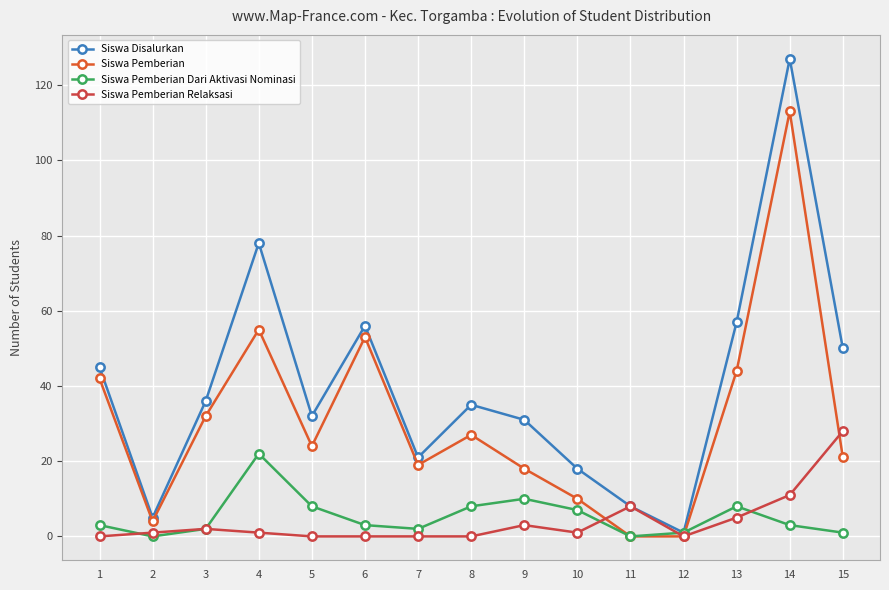

List the series in order of their peak value, highest first.

Siswa Disalurkan, Siswa Pemberian, Siswa Pemberian Relaksasi, Siswa Pemberian Dari Aktivasi Nominasi